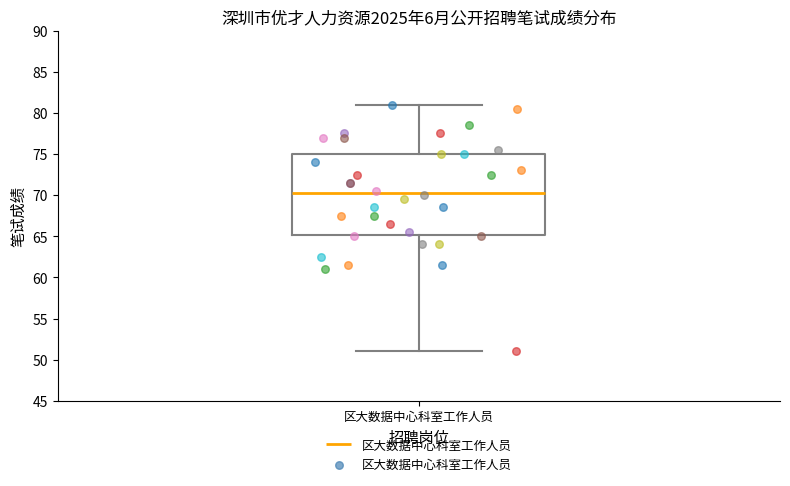

Read this box plot against the y-axis: the position of the median line, the range covered by the box, and the ends of both whiskers. The values are not printed on the chart, so give them approximately, as read against the axis.

median 70.5, box 65.0 to 75.0, whiskers 51.0 to 81.0